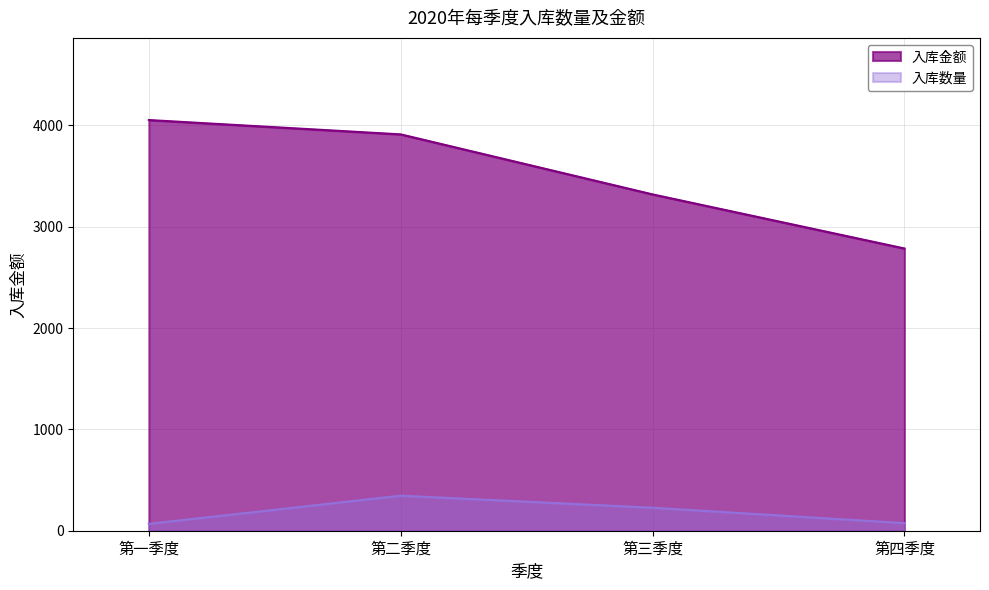

The 入库数量 series shows 383.5 at 第三季度. True or false?

False